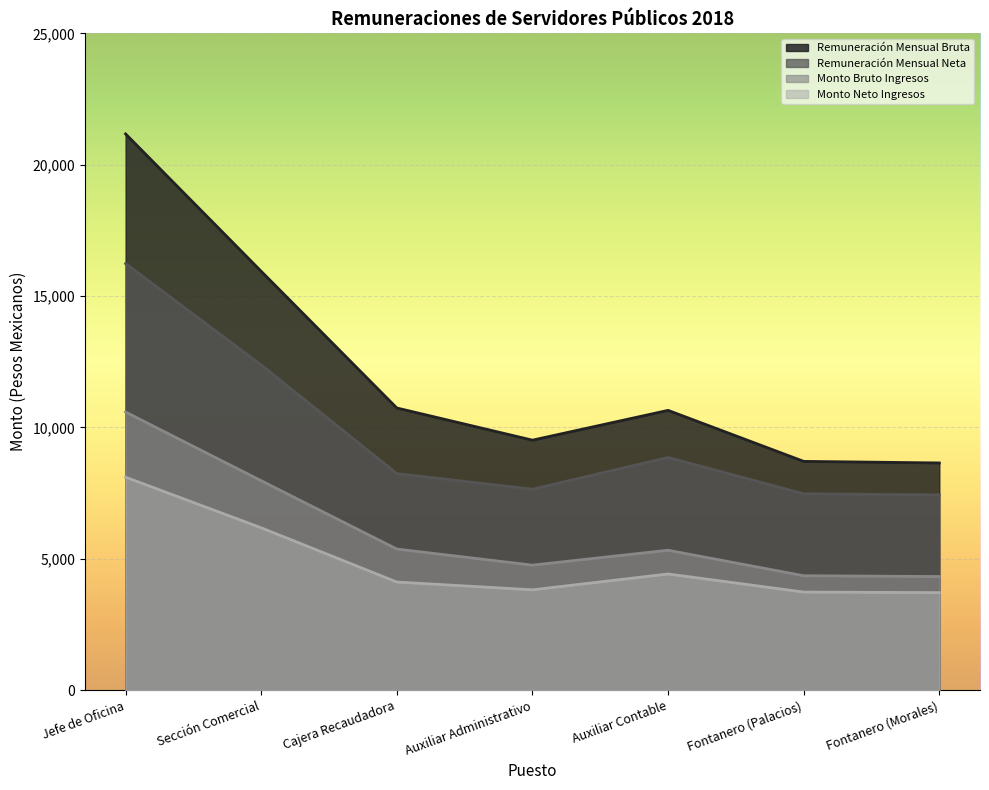

Which series has the largest total across all categories?

Remuneración Mensual Bruta